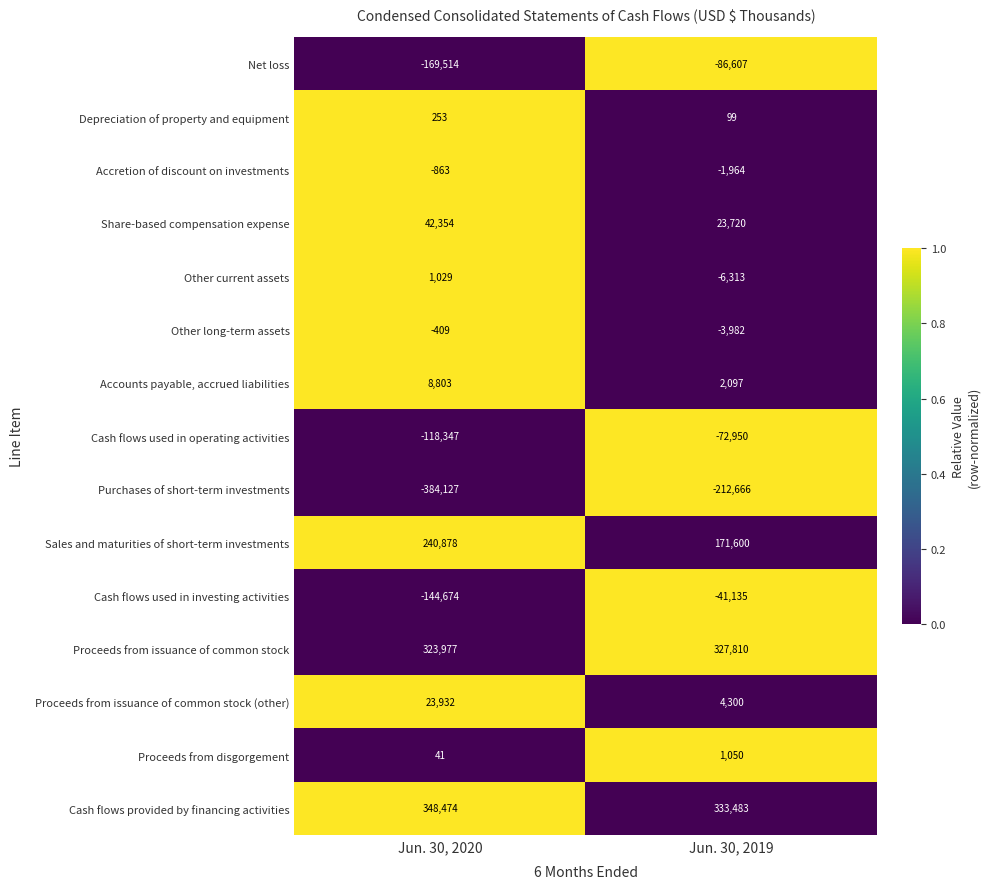

True or false: Sales and maturities of short-term investments has a value of 146325 at Jun. 30, 2020.

False